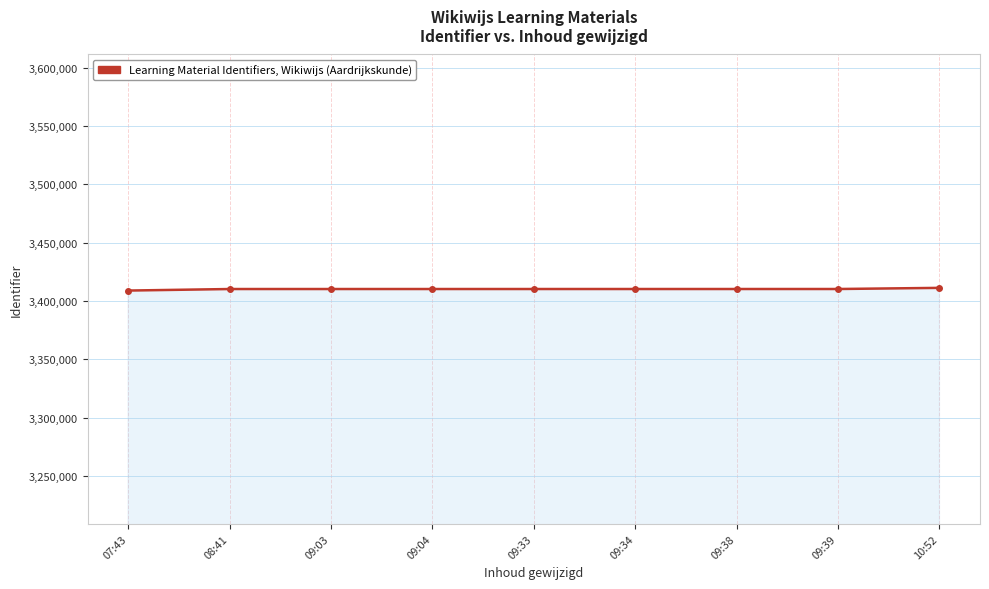

Does the chart display data point markers on the line(s)?

Yes